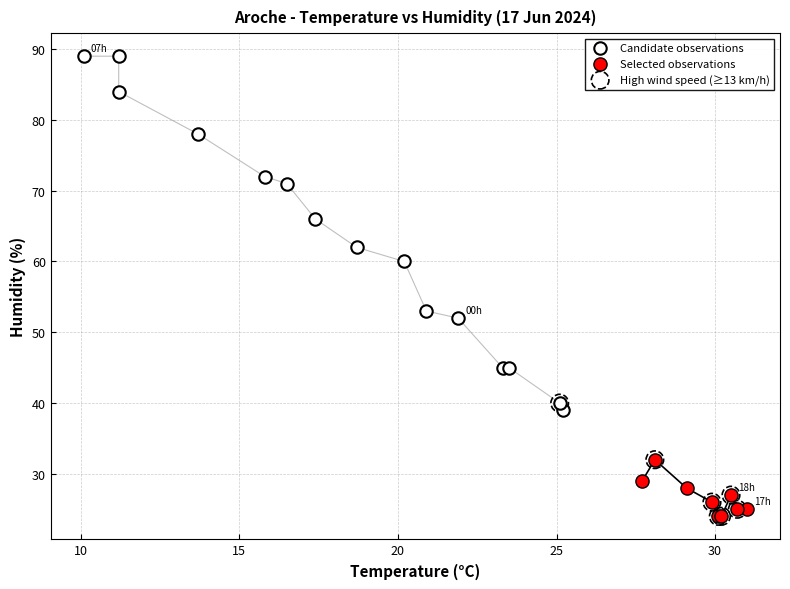

Which series contains the highest Y value?

Candidate observations